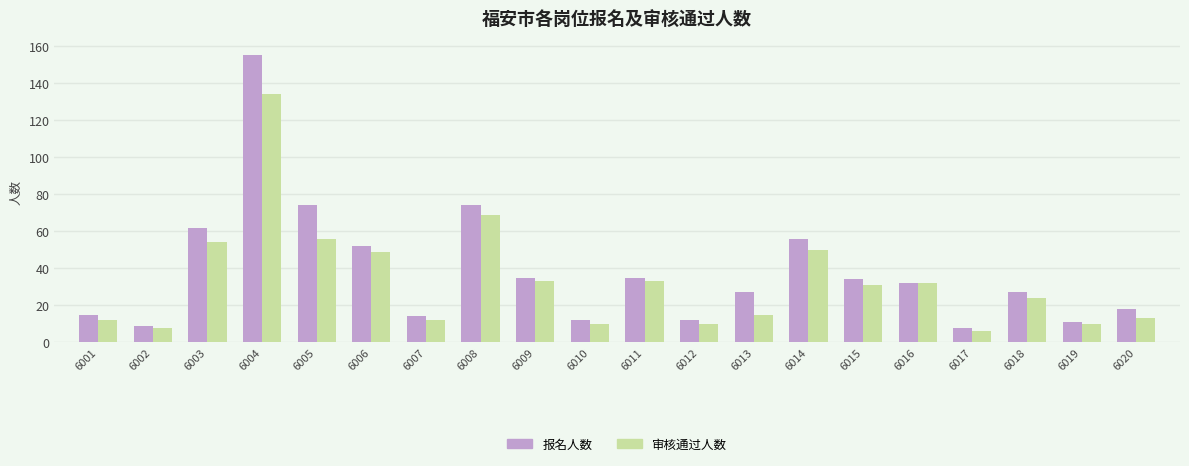

Count the number of data series in this chart.

2